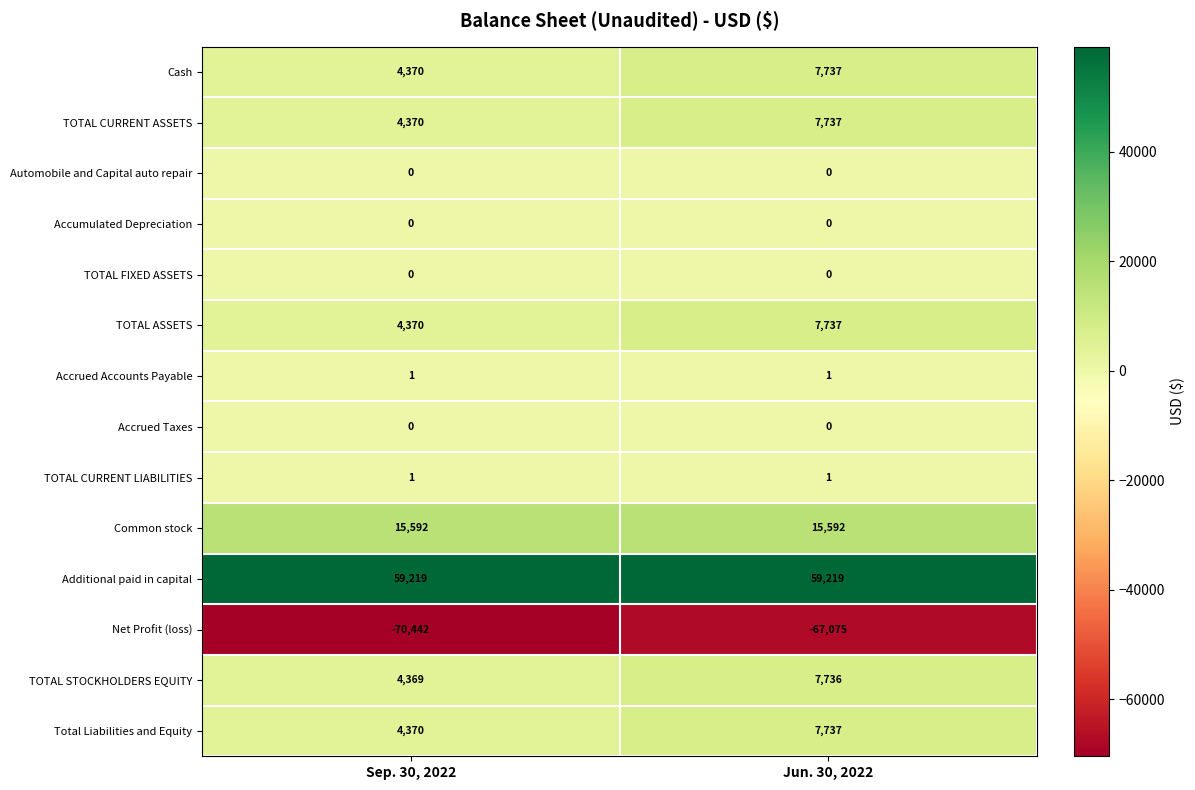

Where is TOTAL ASSETS nearest to the value 6053?

Sep. 30, 2022